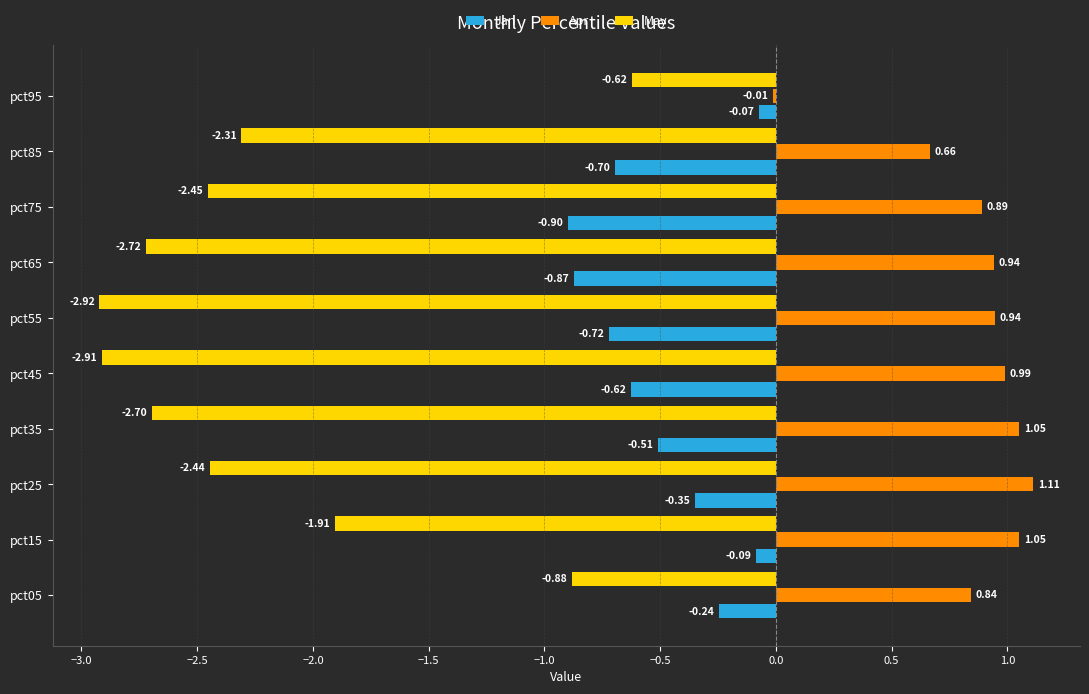

Which category has the highest value in the Jan series?

pct95